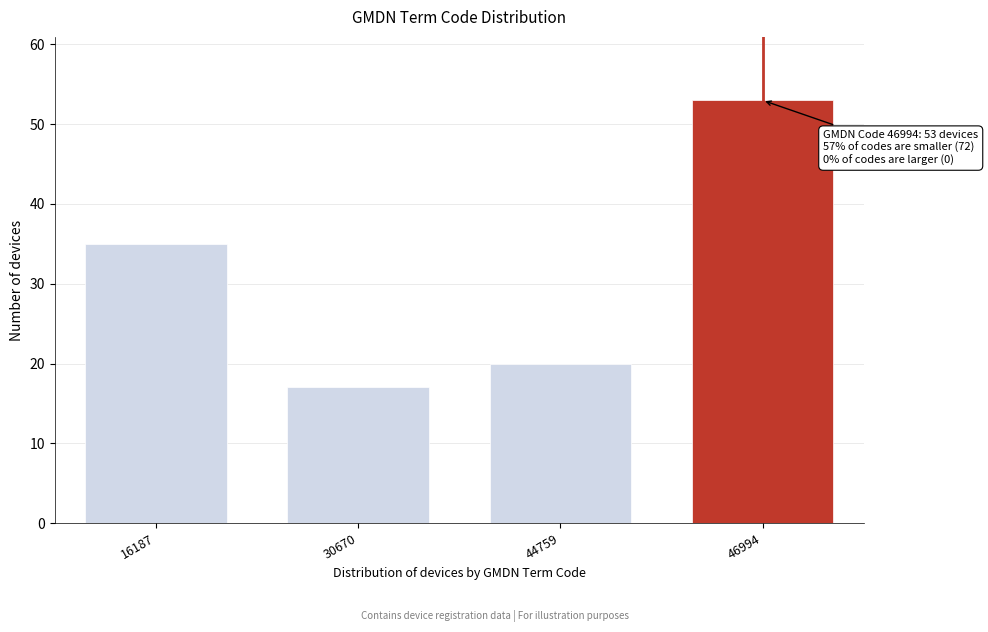

Reading left to right, what are all the values shown in this chart?

35	17	20	53